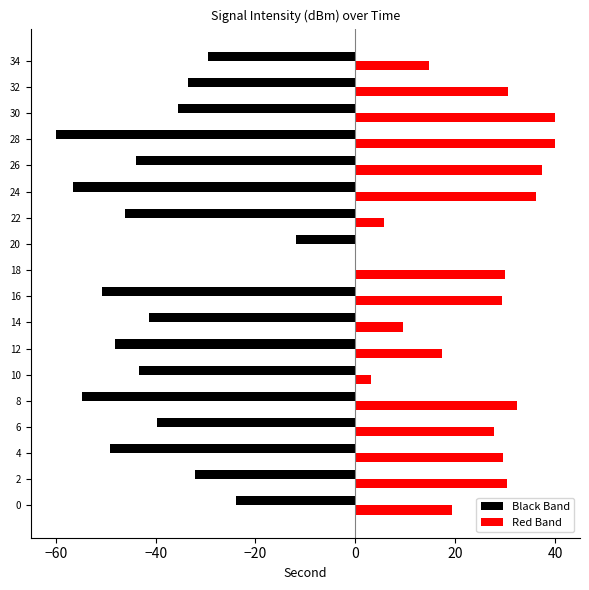

What is the sum of the Black Band values at 24 and 0?

-80.5